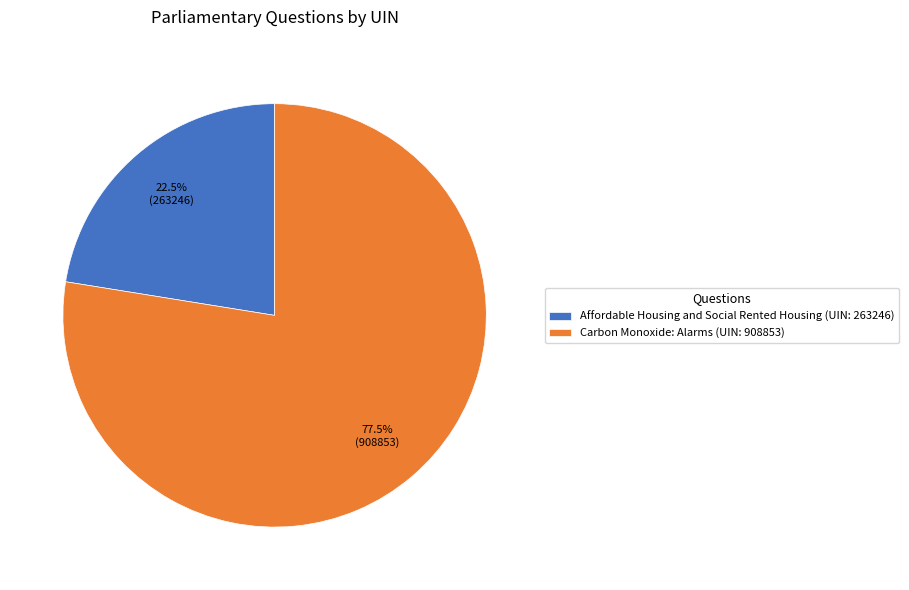

How many segments does this pie chart have?

2